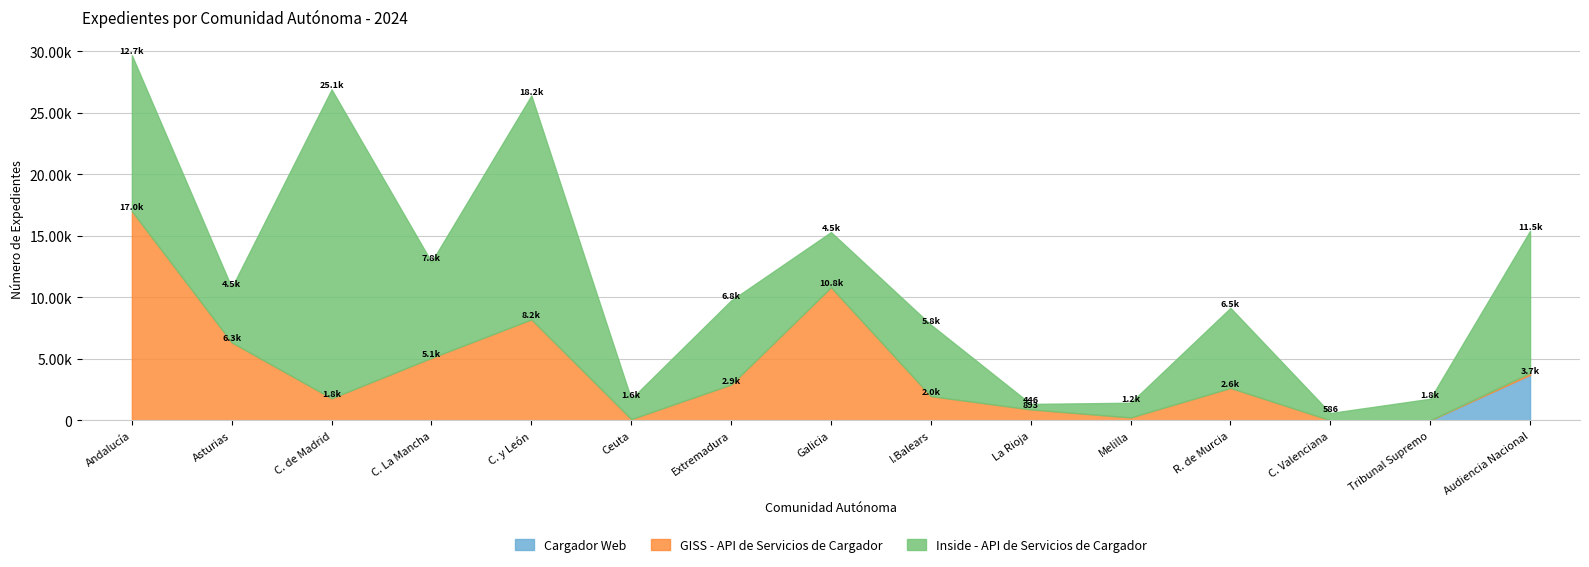

Which series has the largest total across all categories?

Inside - API de Servicios de Cargador